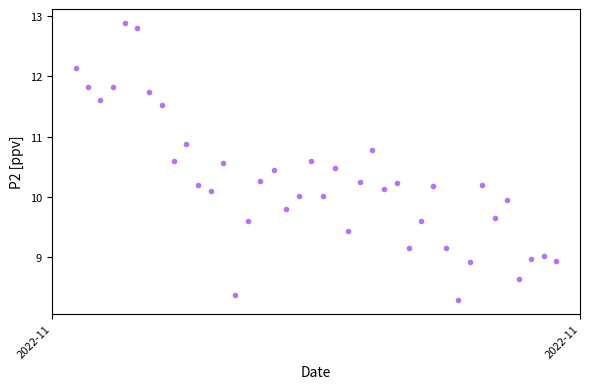

What is the range of Y values (max minus min)?

4.6